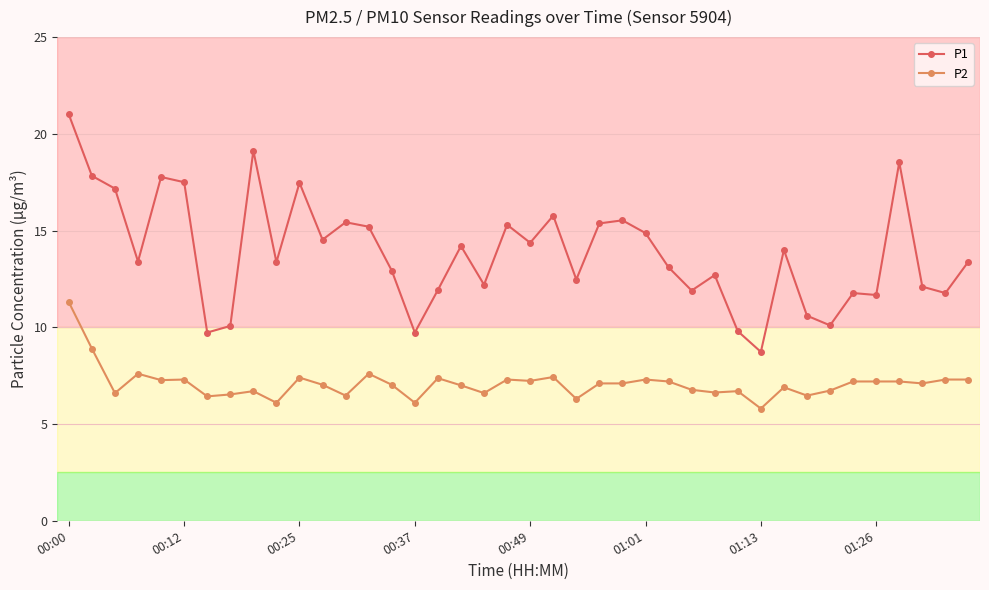

What is the average value of the P1 series?

13.9